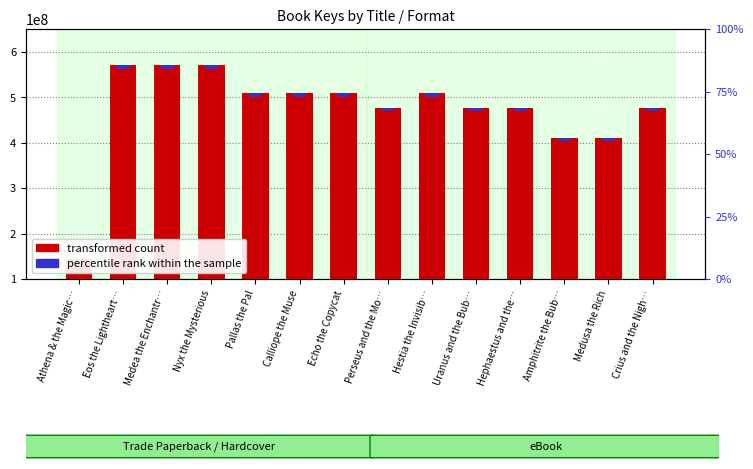

Count the number of categories in the chart.

14